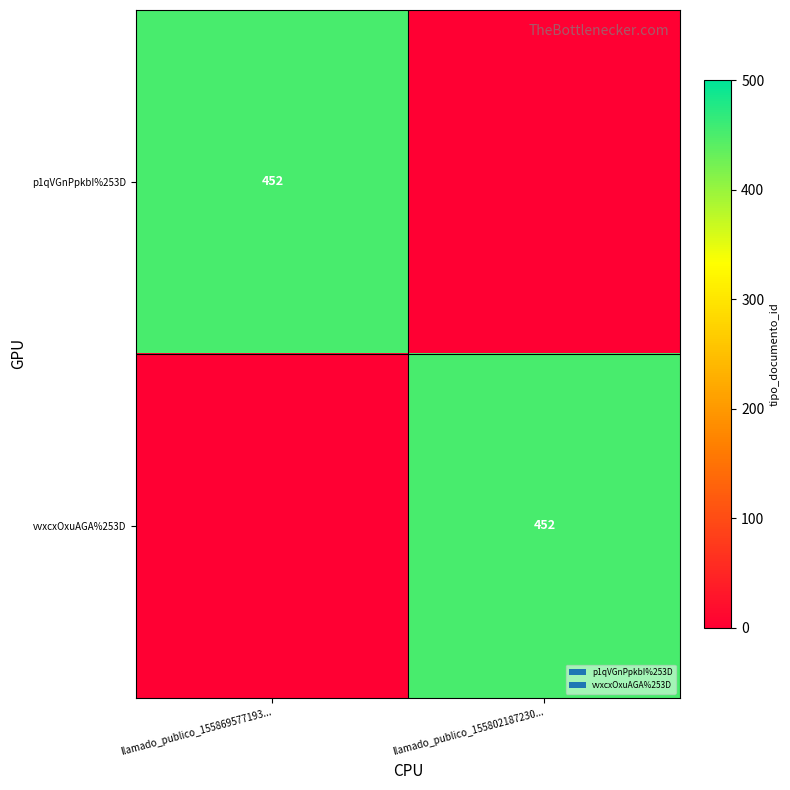

Is it true that p1qVGnPpkbI%253D equals 452 at llamado_publico_155869577193...?

True